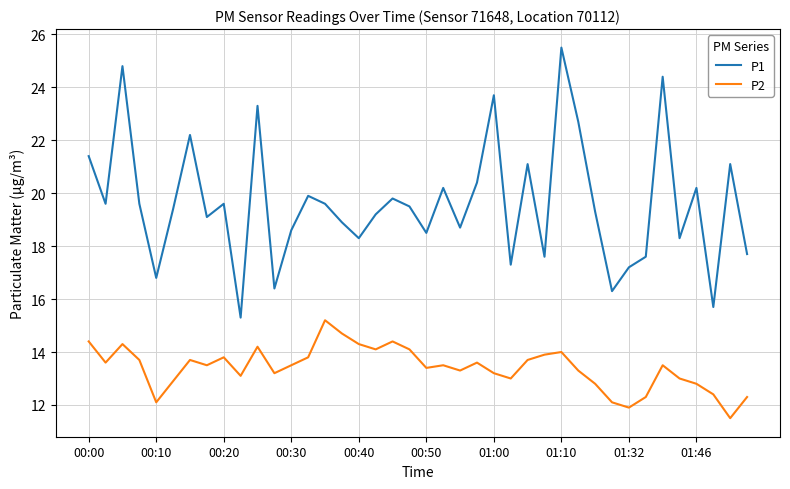

Rank the series by their average value, from lowest to highest.

P2, P1